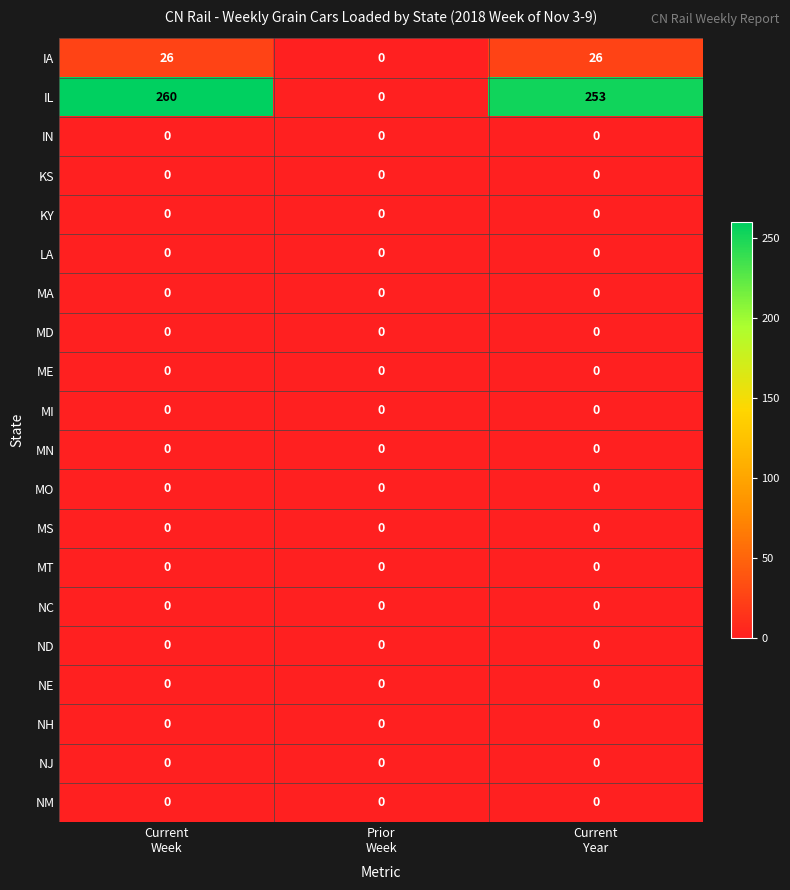

At how many categories does at least one series exceed 96?

2